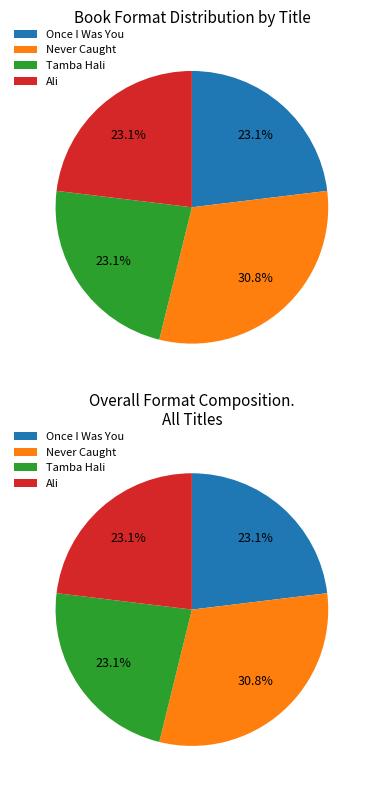

Rank the categories by value from lowest to highest.

Once I Was You -- Adapted for Young Readers, Tamba Hali, Ali, Never Caught, the Story of Ona Judge